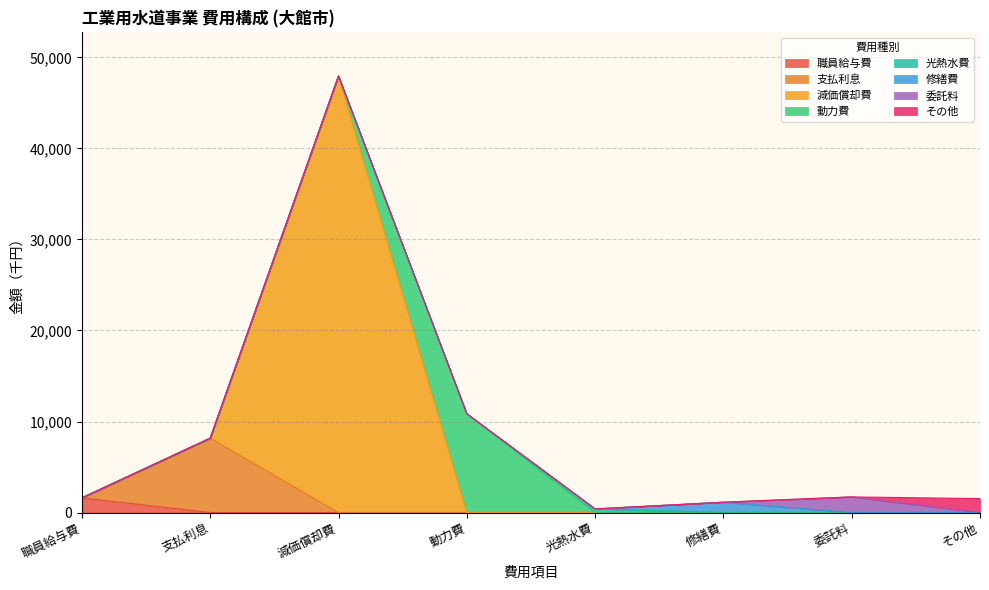

Count the number of categories in the chart.

4